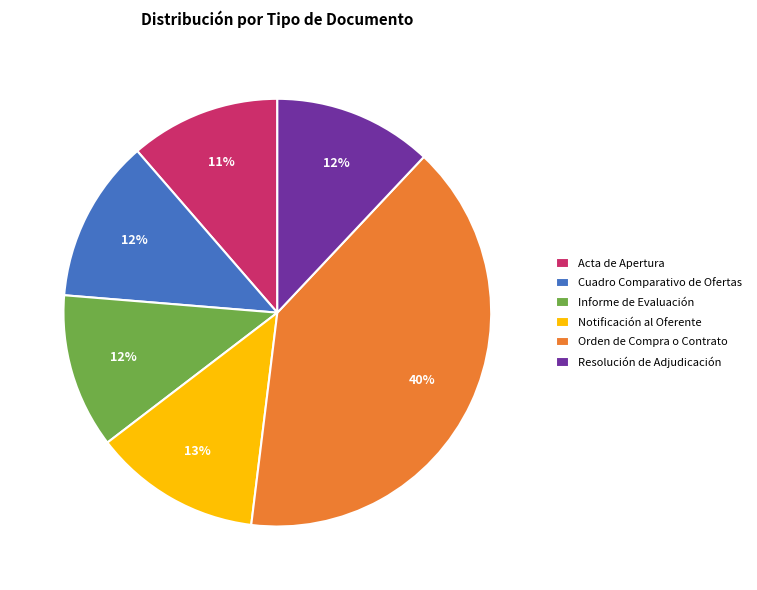

True or false: Orden de Compra o Contrato accounts for 52% of the total.

False